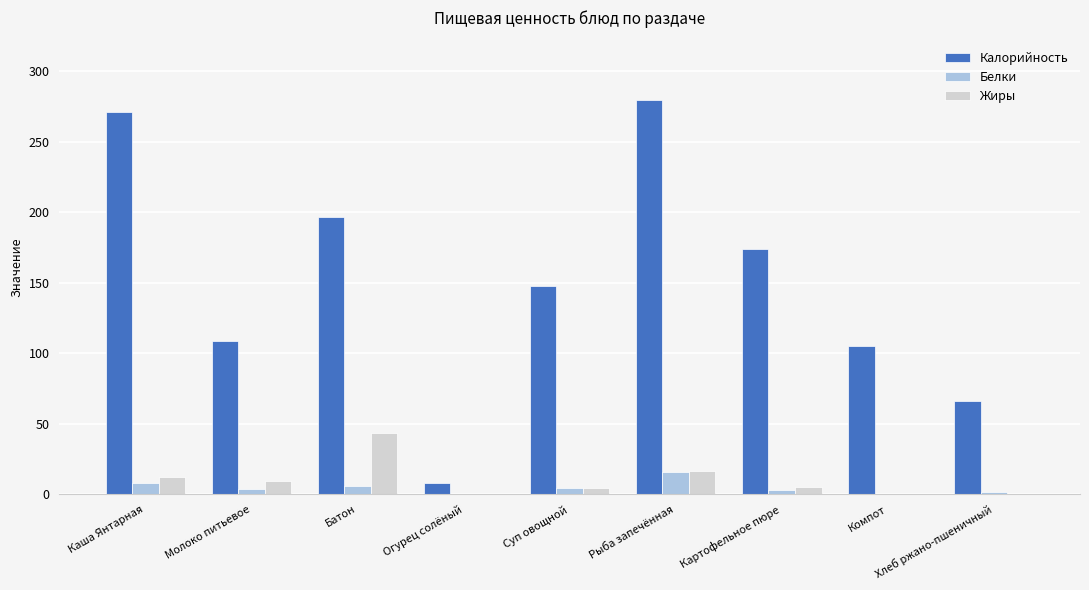

What is the maximum value shown in the chart?

280.0